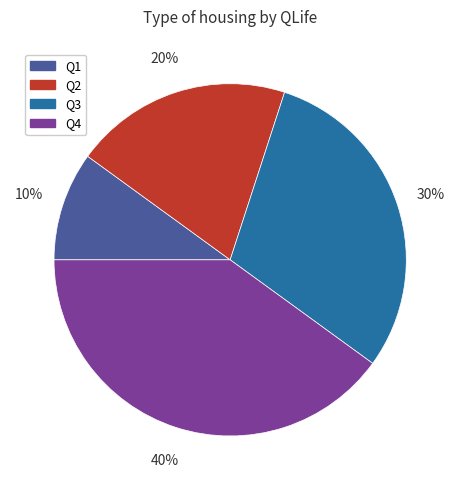

Which has a higher value, Q1 or Q2?

Q2